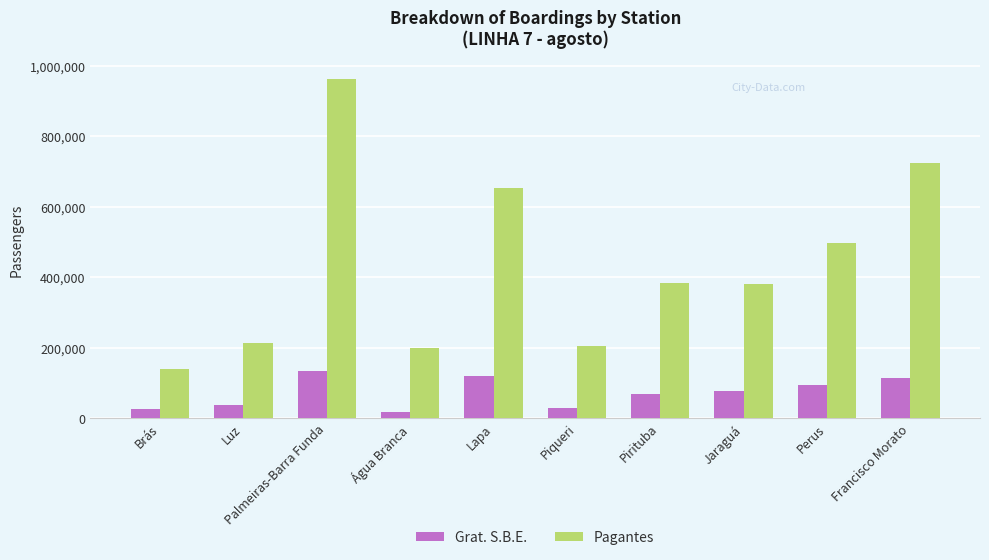

What is the approximate value of Grat. S.B.E. at Água Branca?

18092